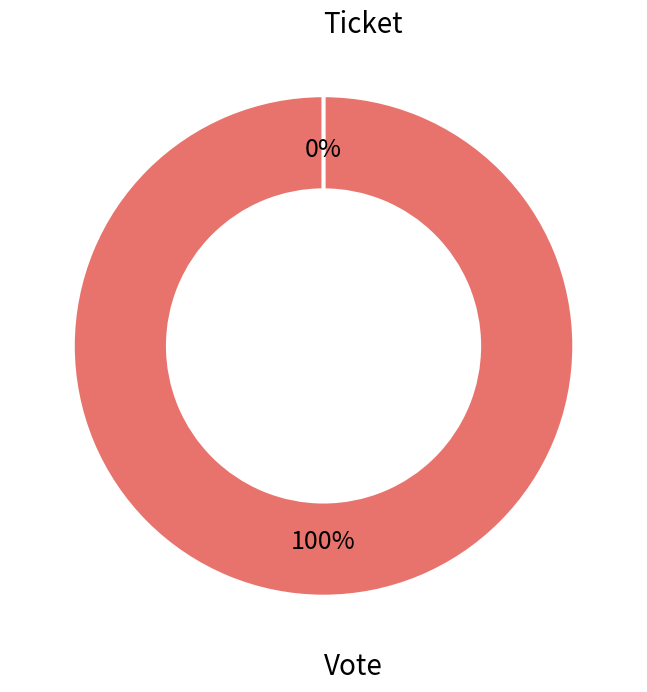

To the nearest percent, what is the combined percentage of Vote and Ticket?

100%